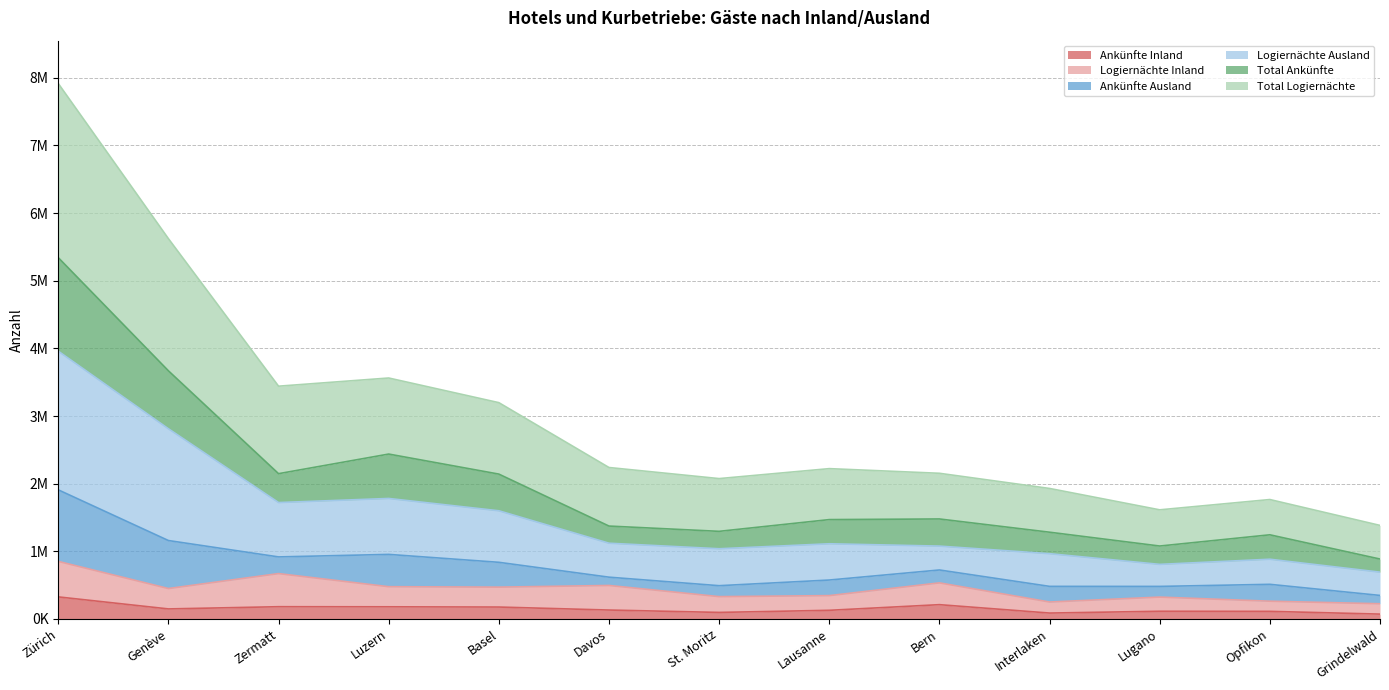

What are all the series names shown in the legend?

Ankünfte Inland, Logiernächte Inland, Ankünfte Ausland, Logiernächte Ausland, Total Ankünfte, Total Logiernächte